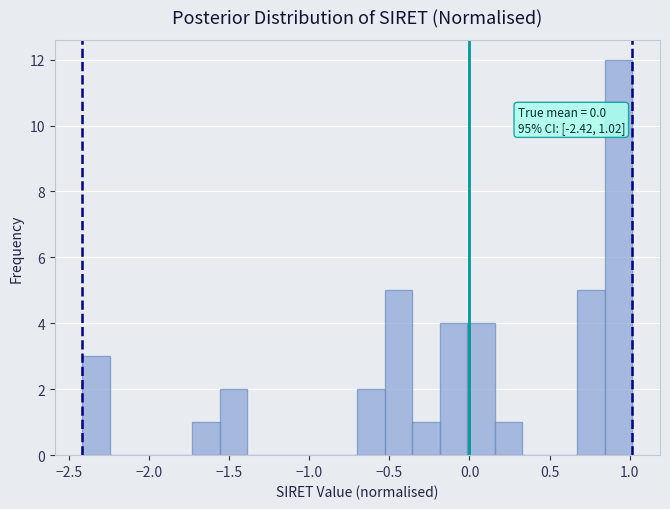

Around what value on the x-axis is the tallest bar? Give the approximate position of its centre, as read against the axis.

0.95